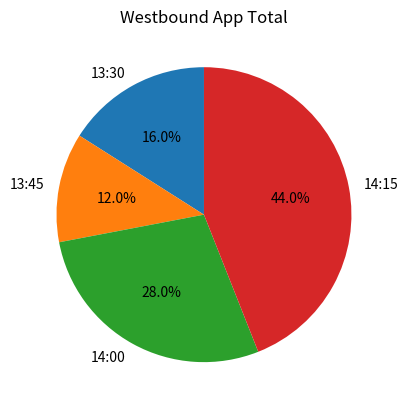

Combined, what portion of the pie is 13:30 and 14:15?

60.0%